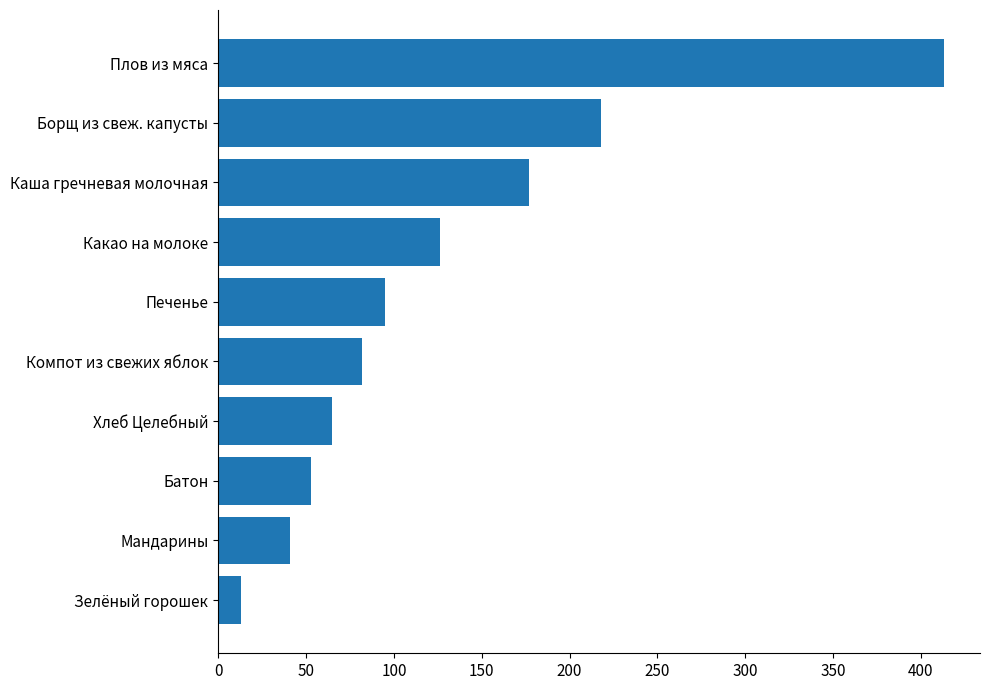

What is the average value?

128